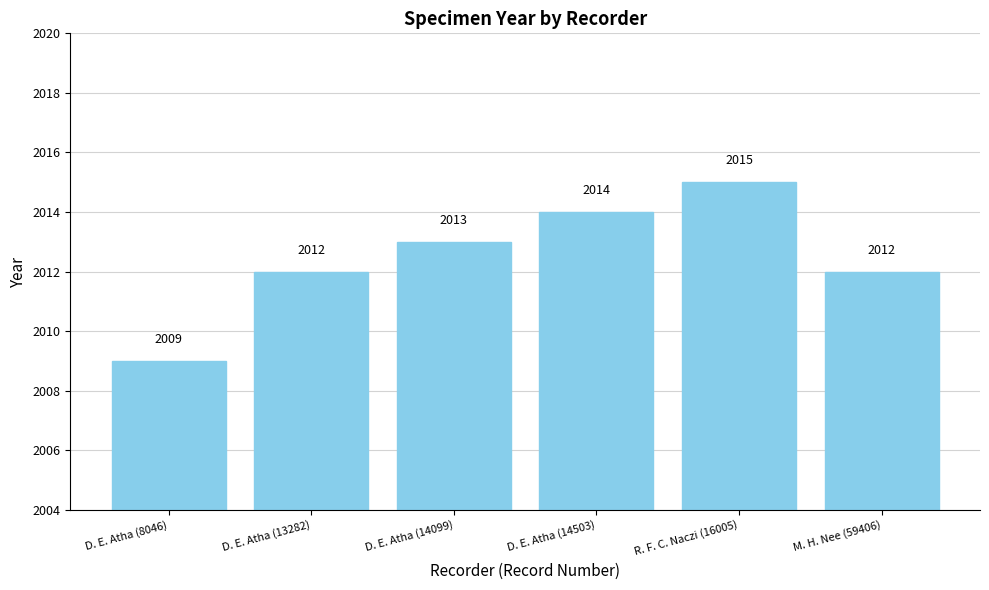

What is the label of the 1st bar from the left?

D. E. Atha (8046)